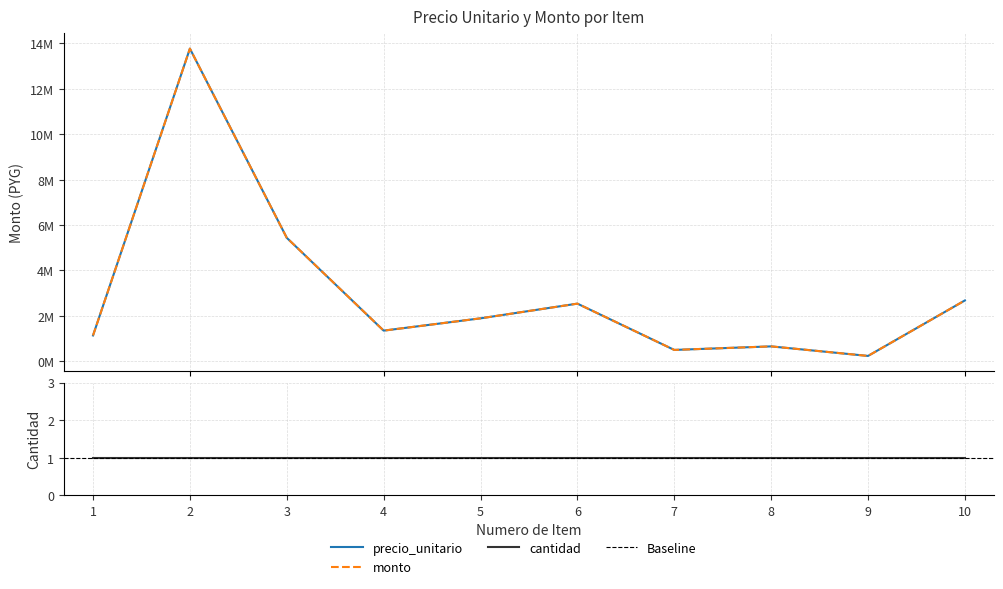

Is this an area chart (filled region under the line)?

No